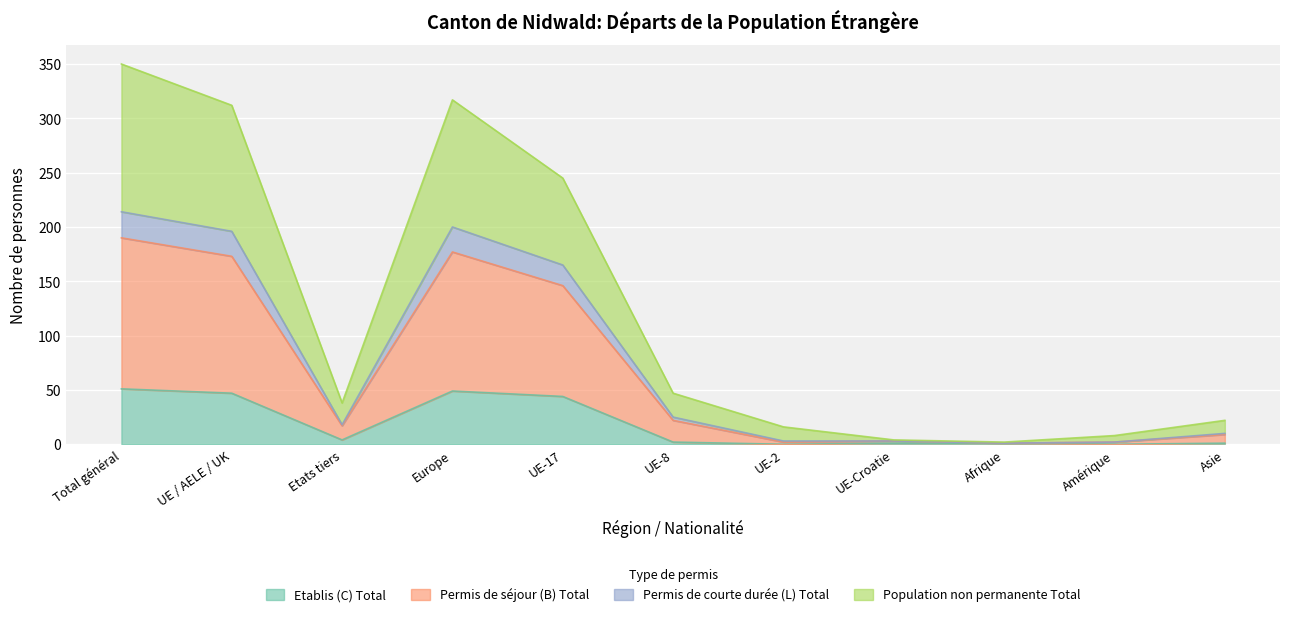

True or false: Etablis (C) Total has more than 0 interior local peaks.

True